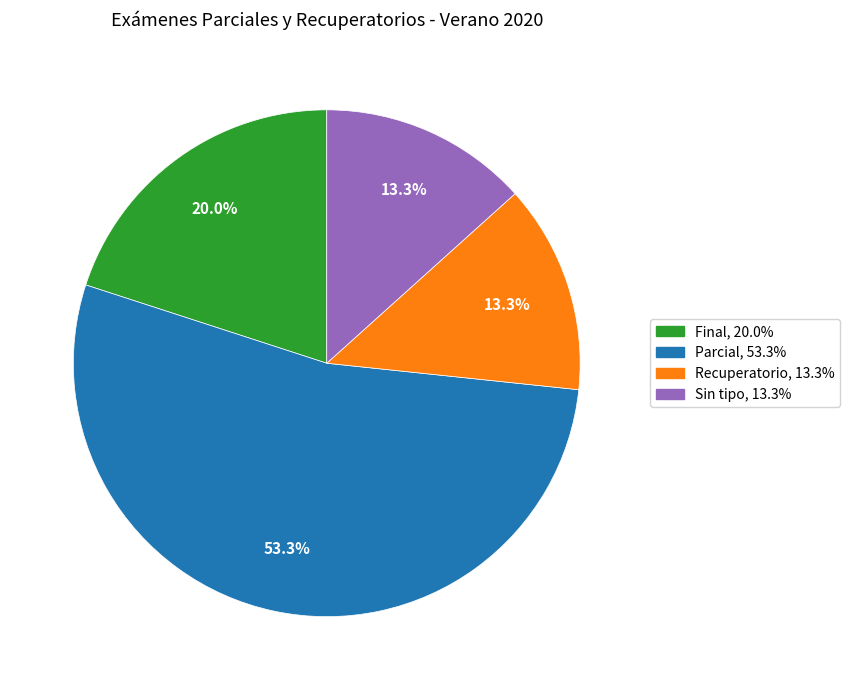

Does any single category account for the majority?

Yes